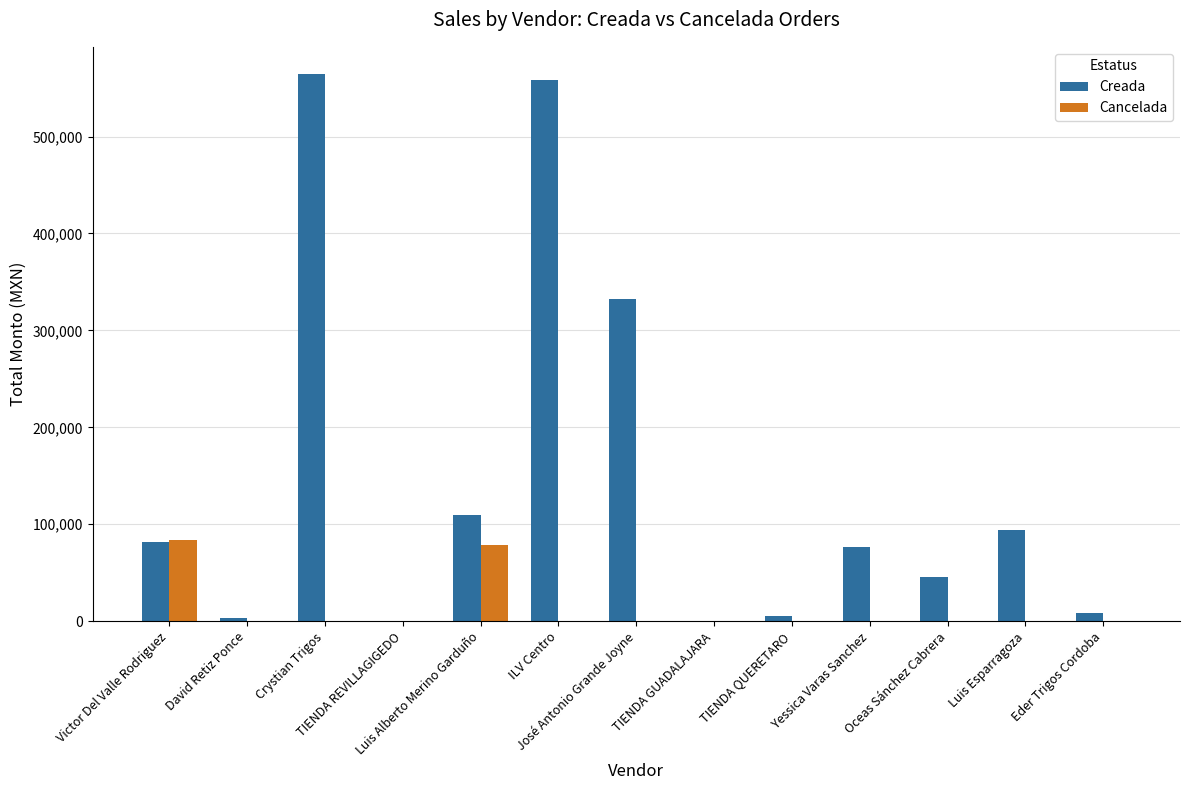

How many data points does each series have?

13